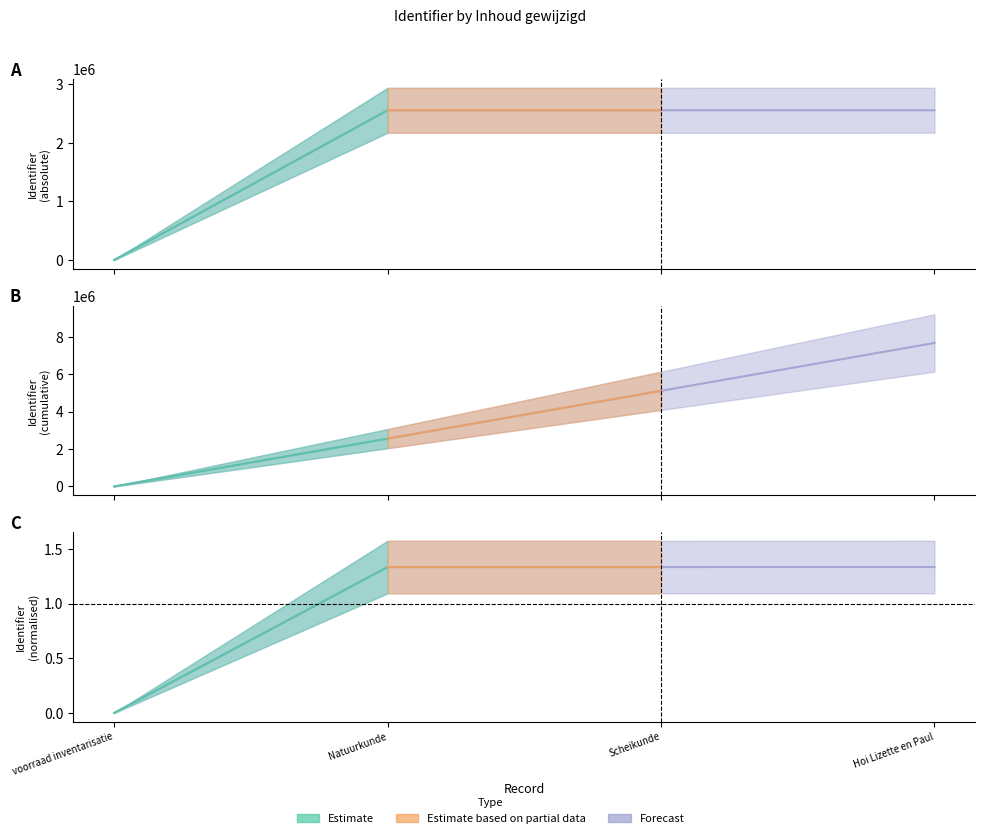

Which label corresponds to the largest value in the chart?

Hoi Lizette en Paul